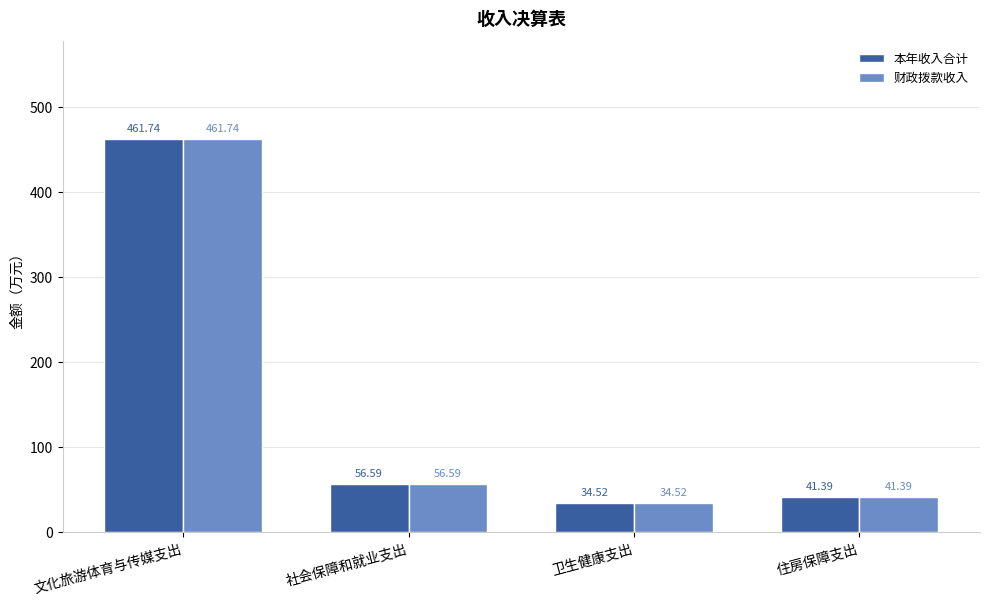

What is the greatest value displayed?

461.7